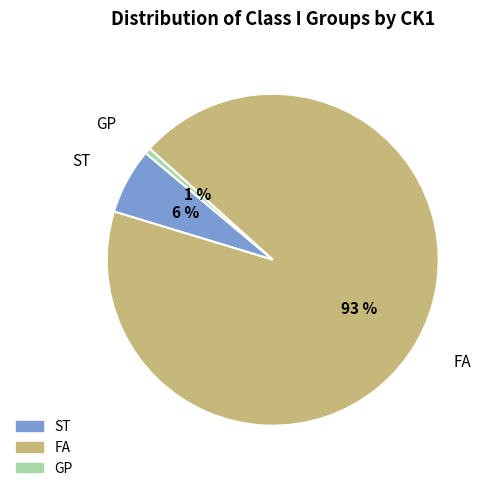

Count the number of slices in the pie.

3